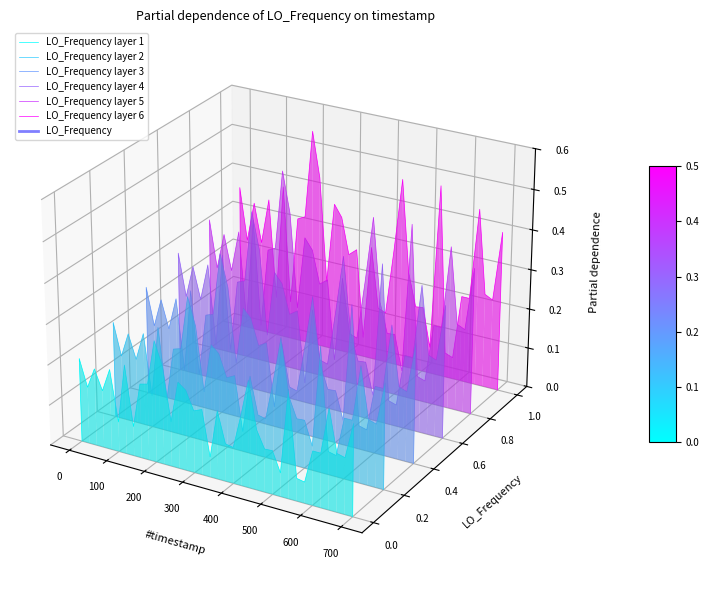

How many interior local valleys does the LO_Frequency layer 5 series have?

12